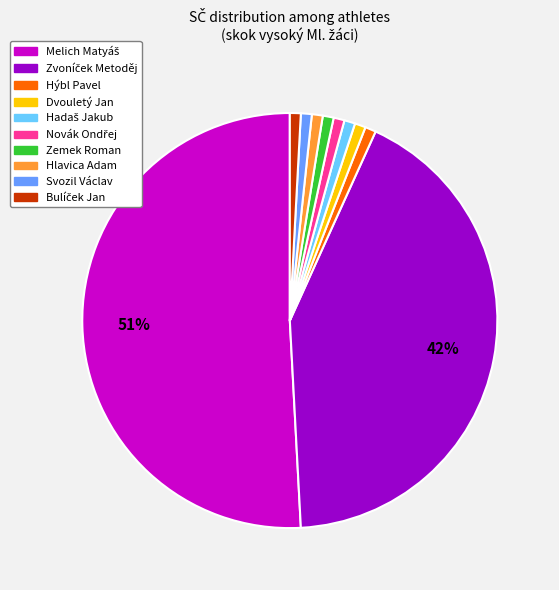

Does Dvouletý Jan account for over 50% of the chart?

No